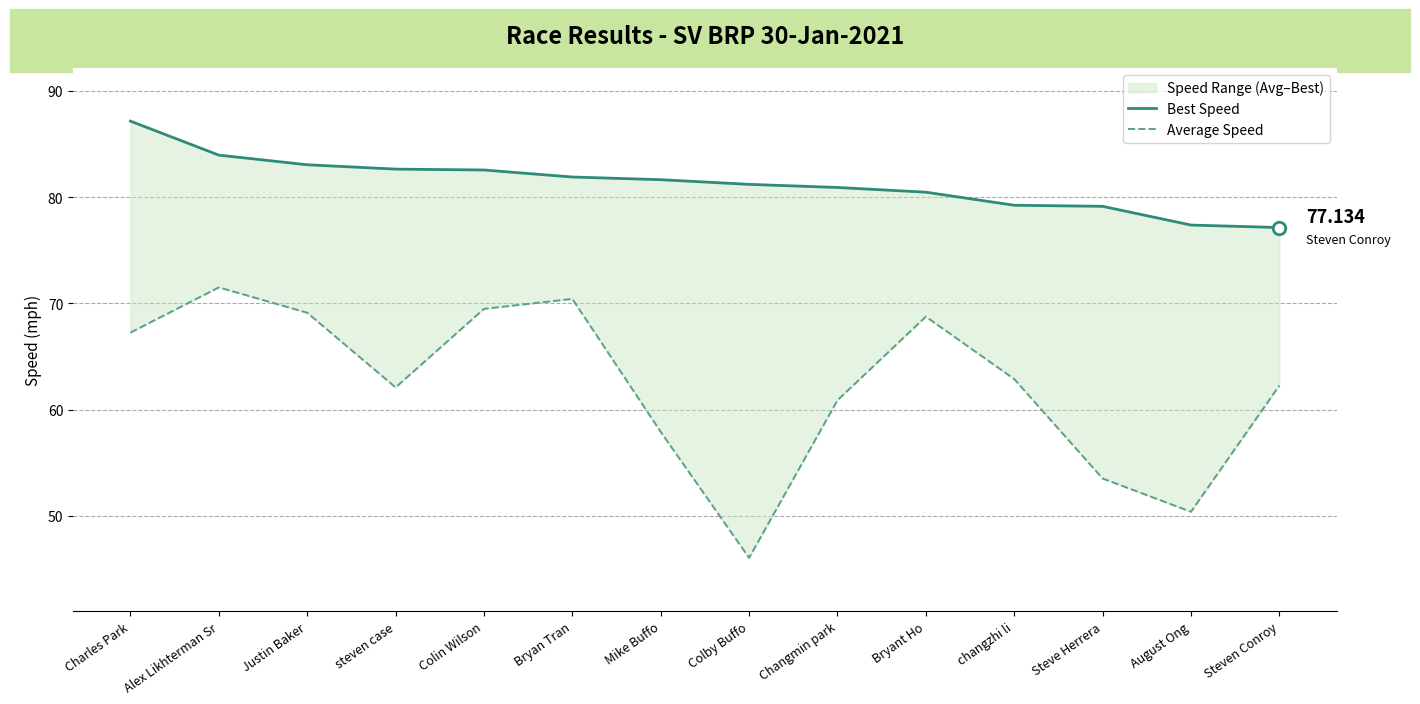

At which label does Average Speed reach its minimum?

Colby Buffo